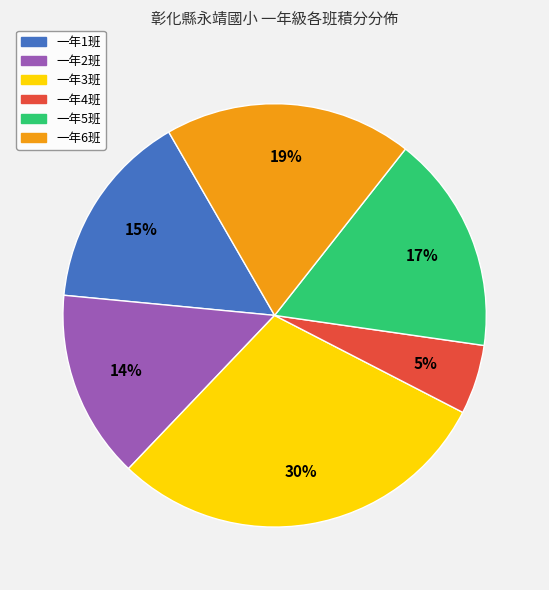

To the nearest percent, what is the average slice percentage?

17%